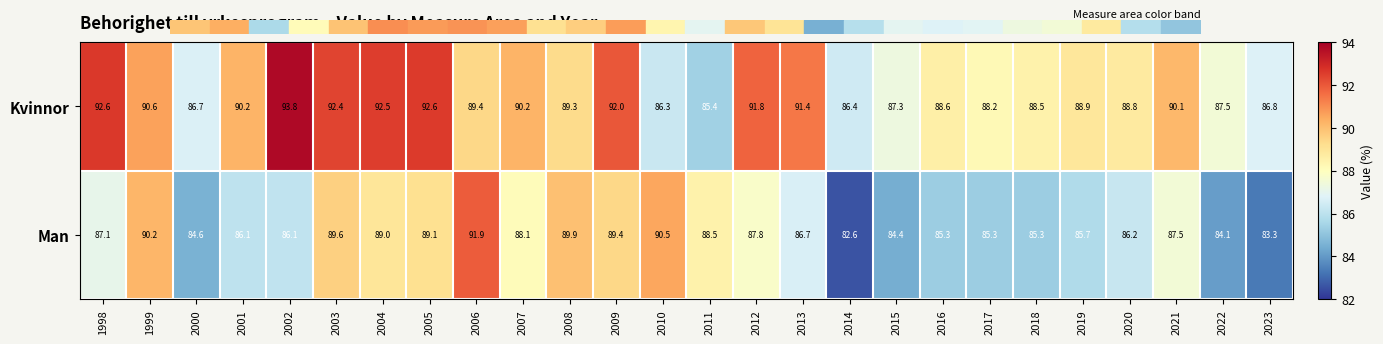

Which series changed the most between 2002 and 2015?

Kvinnor